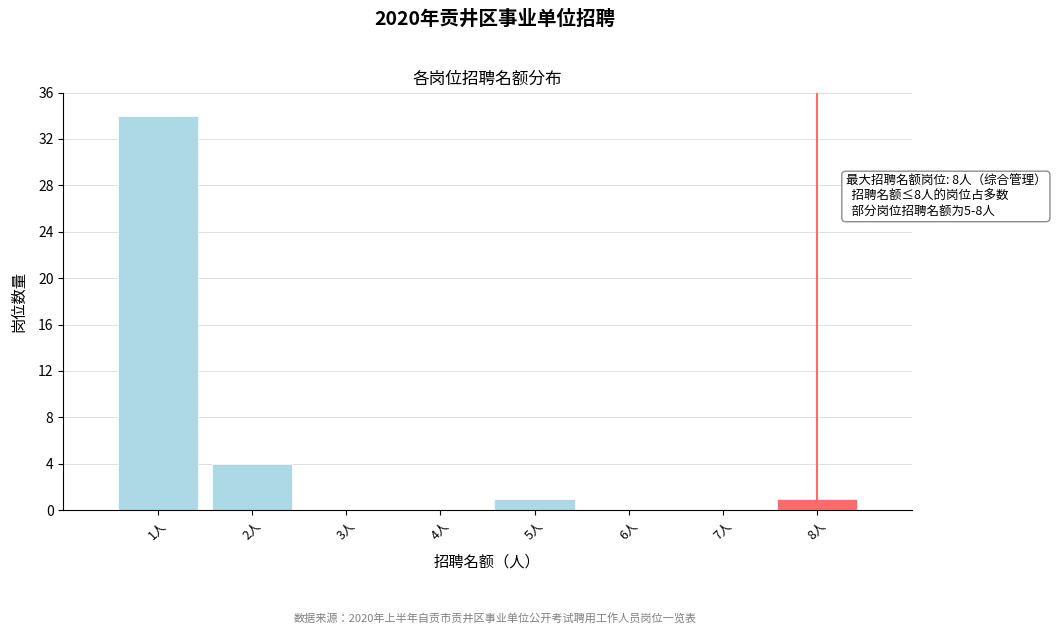

Reading left to right, list all the values displayed in this chart.

1人=34	2人=4	3人=0	4人=0	5人=1	6人=0	7人=0	8人=1